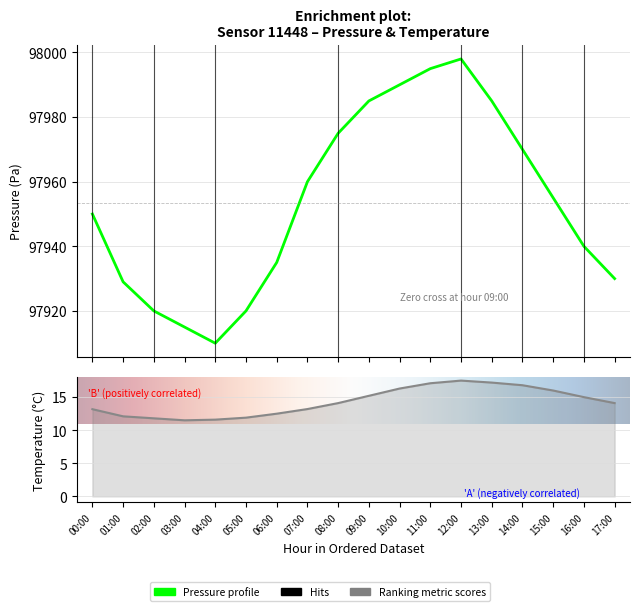

What is the sum of the temperature values at 04:00 and 06:00?

24.1